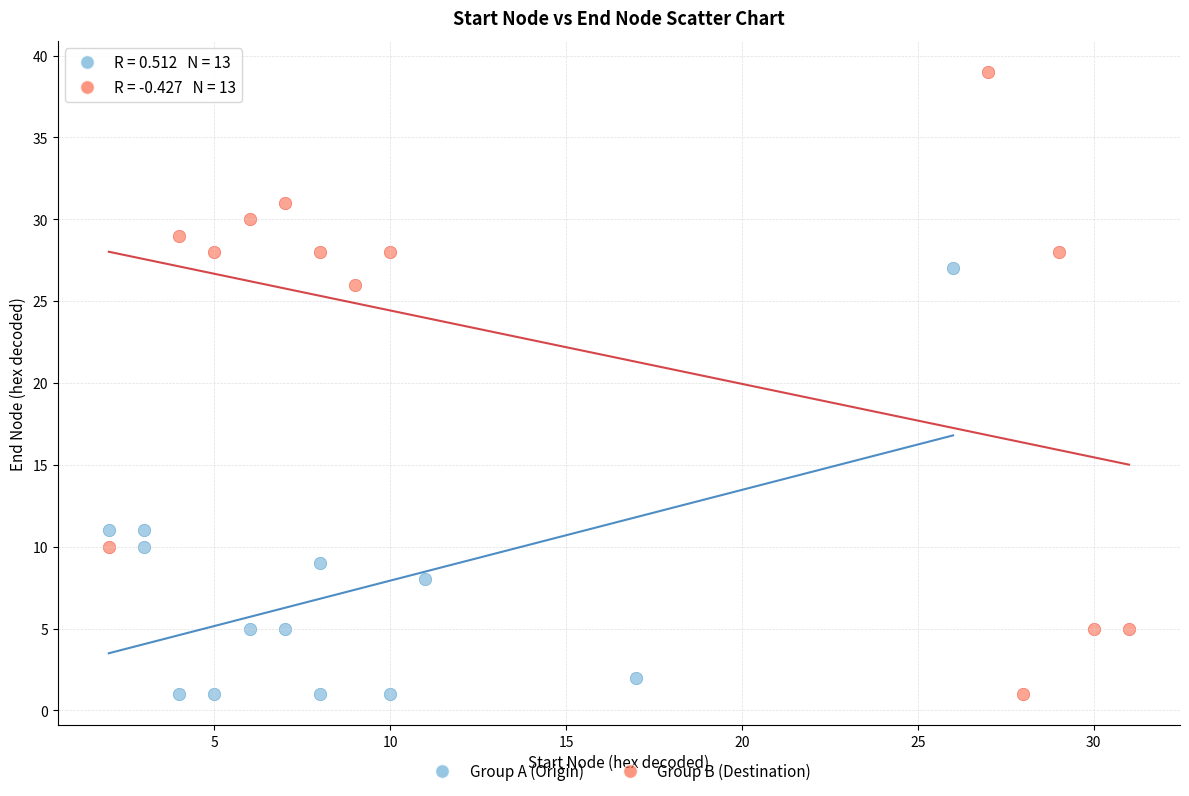

Which series has the widest spread of Y values?

Group B (Destination)